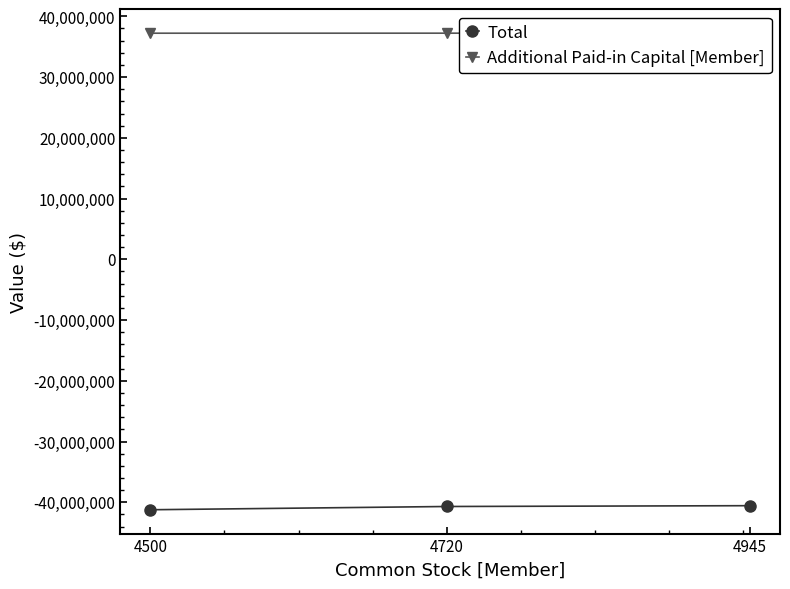

Where is Additional Paid-in Capital [Member] nearest to the value 37228088?

4720